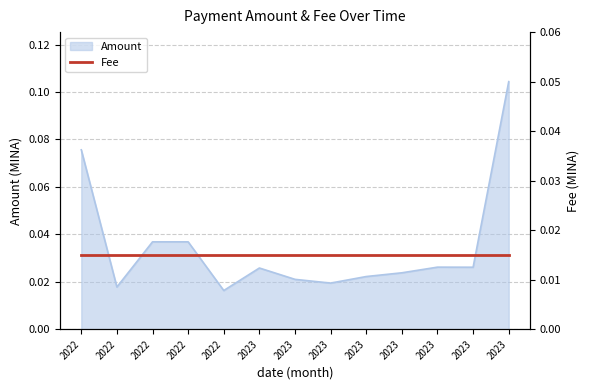

What is the sum of all values?

0.5